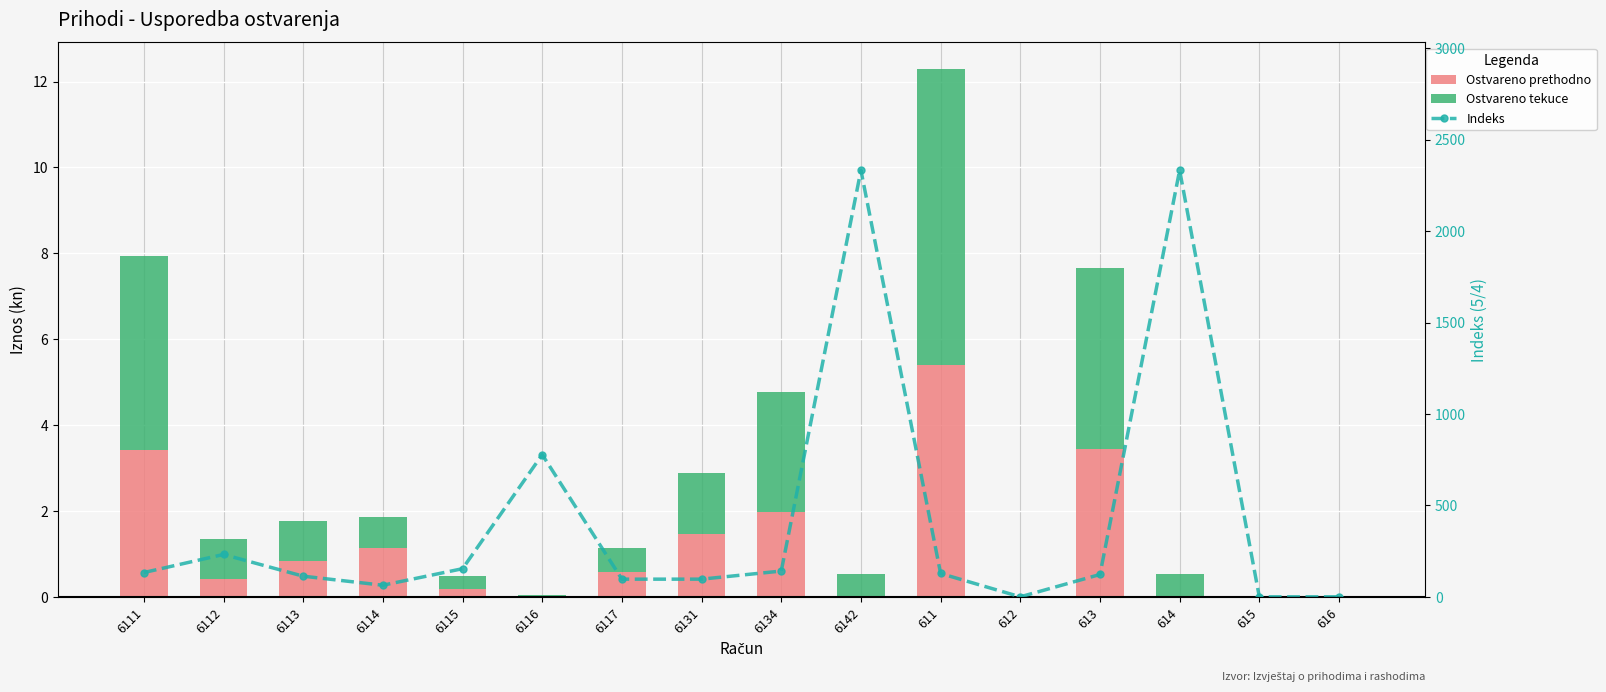

Reading left to right, what are all the values shown in this chart?

Ostvareno prethodno: 3.4	0.4	0.8	1.1	0.2	0.0	0.6	1.5	2.0	0.0	5.4	0.0	3.5	0.0	0.0	0.0
Ostvareno tekuce: 4.5	0.9	0.9	0.7	0.3	0.0	0.6	1.4	2.8	0.5	6.9	0.0	4.2	0.5	0.0	0.0
Indeks: 132.7	231.6	112.9	63.4	153.8	777.6	96.6	96.7	141.0	2332.5	127.6	0.0	122.1	2332.5	0.0	0.0